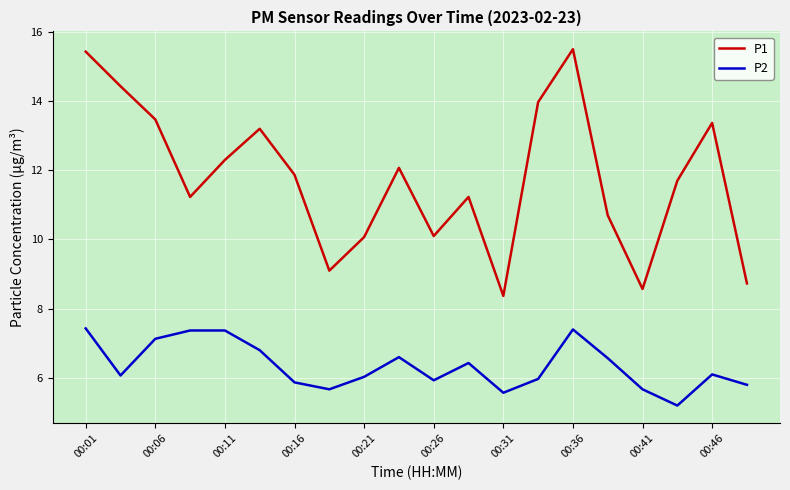

How many interior local valleys does the P2 series have?

5